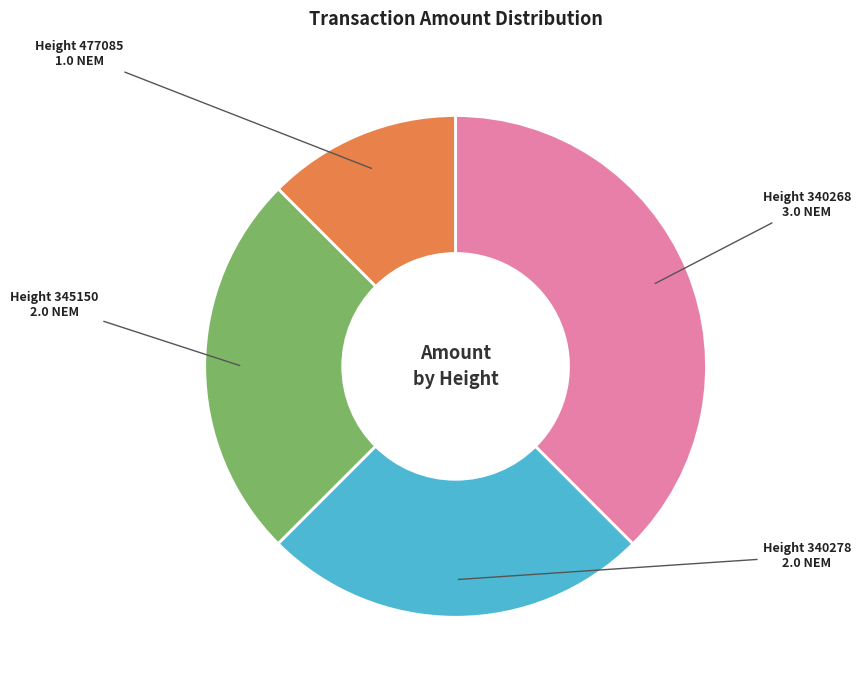

Is there any slice that represents more than half of the pie?

No